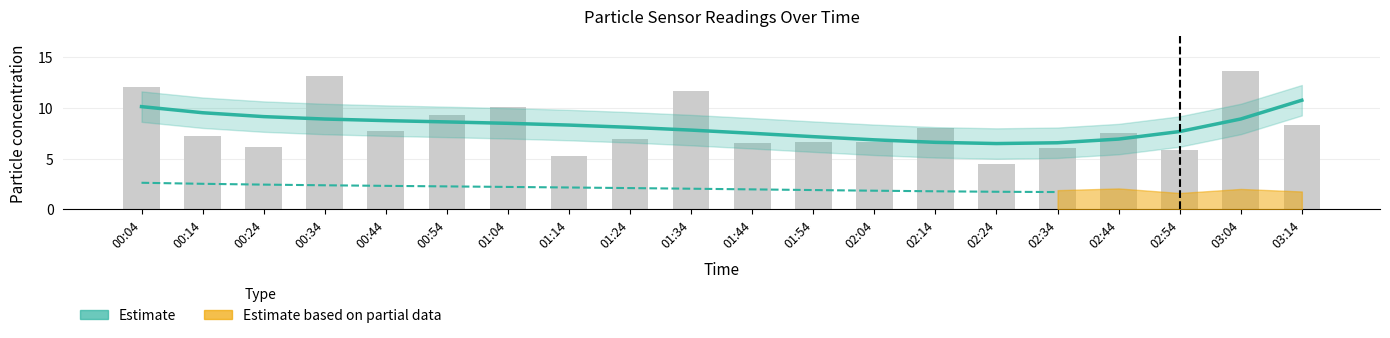

Reading left to right, extract all data points from this chart.

Estimate (P1): 10.1	9.5	9.1	8.9	8.7	8.6	8.5	8.3	8.1	7.8	7.5	7.2	6.8	6.6	6.5	6.6	6.9	7.7	8.9	10.7
P1 raw: 12.0	7.2	6.1	13.2	7.7	9.2	10.1	5.2	6.9	11.6	6.5	6.7	6.6	8.0	4.5	6.1	7.5	5.8	13.7	8.3